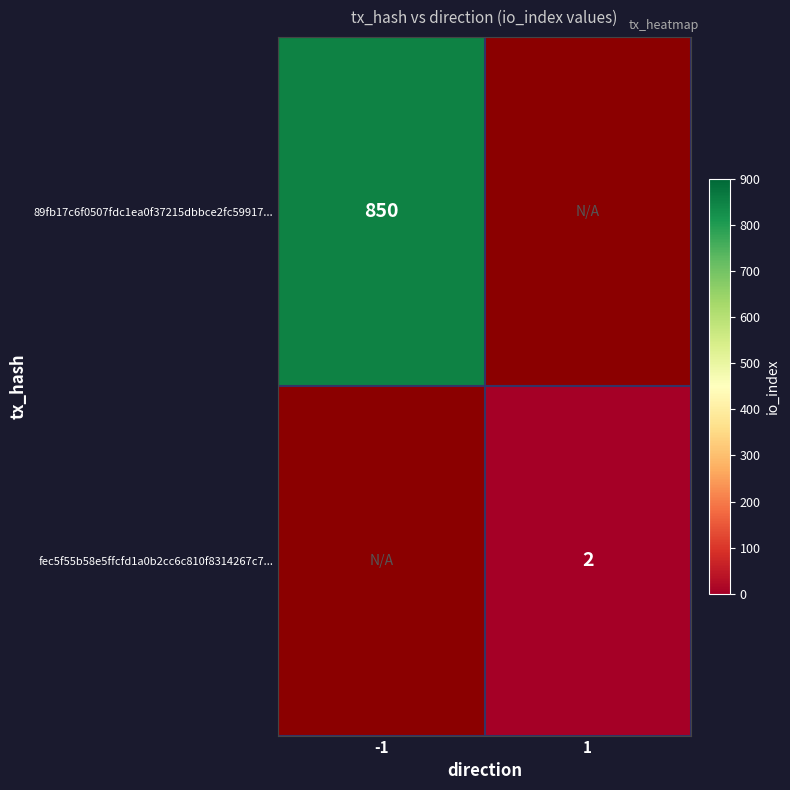

How many distinct data groups are displayed?

2